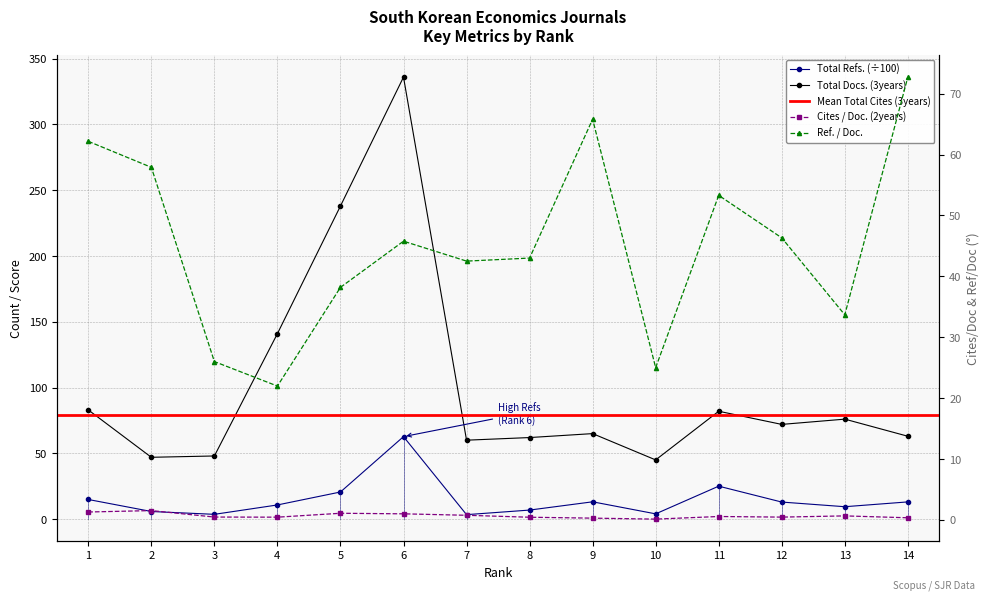

Where do Ref. / Doc. and Total Refs. first cross each other?

5 and 6